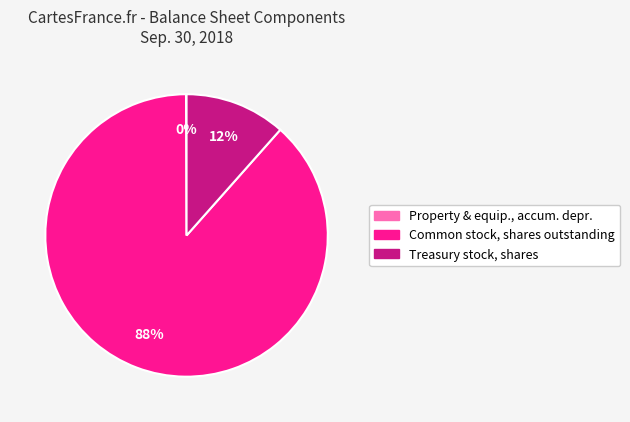

To the nearest percent, what is the average slice percentage?

33%